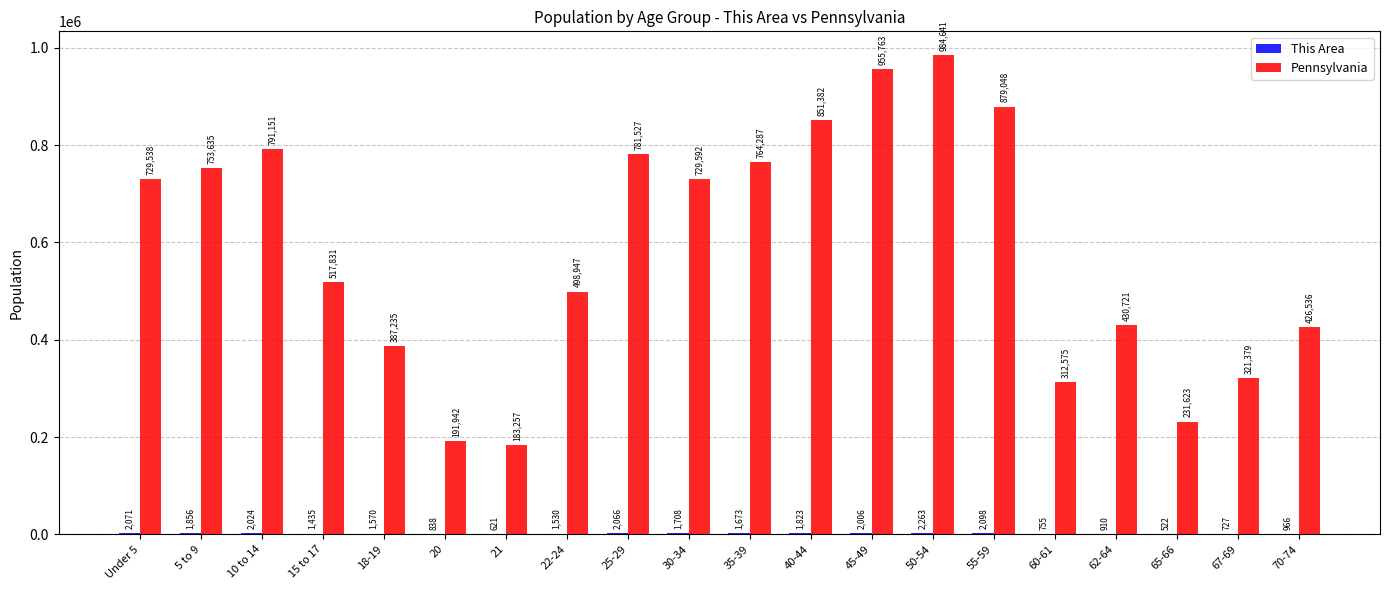

Which series has the widest spread of values?

Pennsylvania